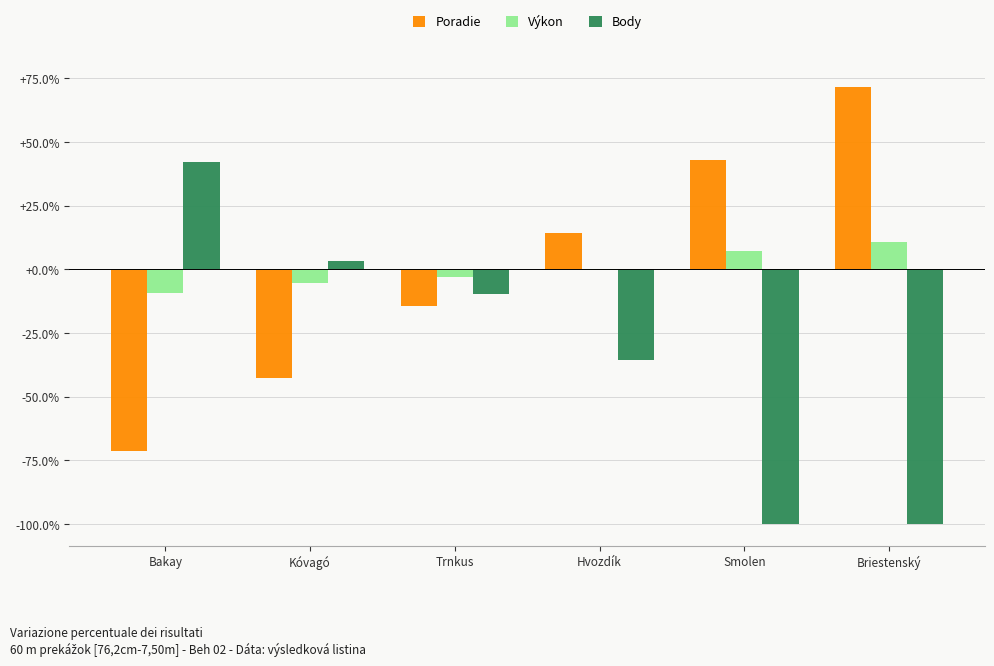

Is the value of Výkon at Smolen greater than the value of Body at Kóvagó?

Yes